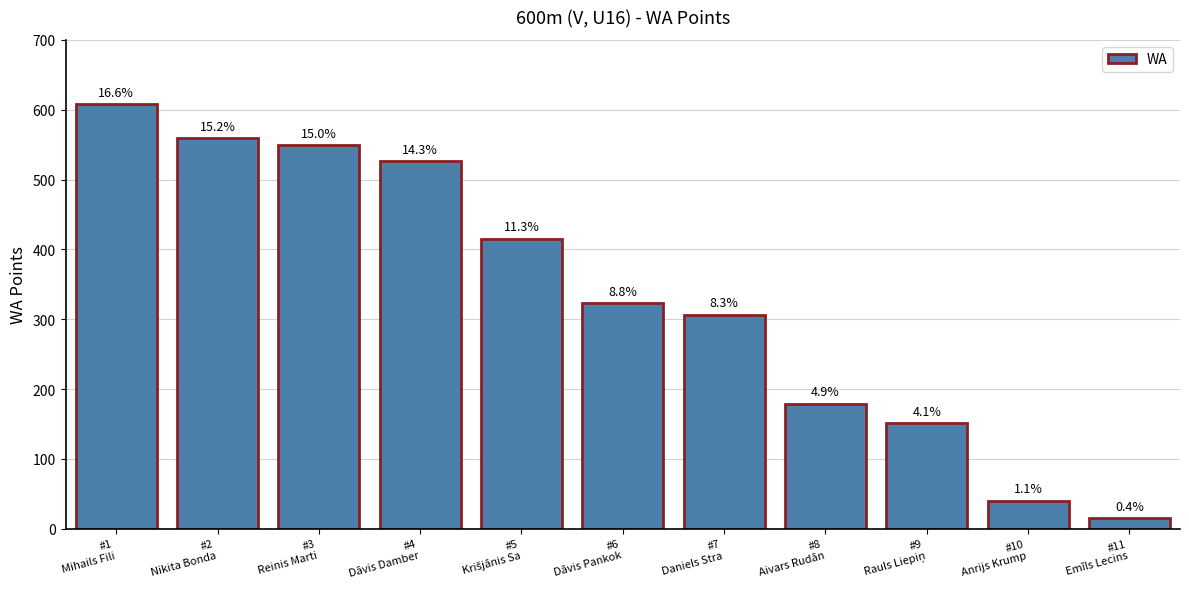

Are the bars horizontal?

No